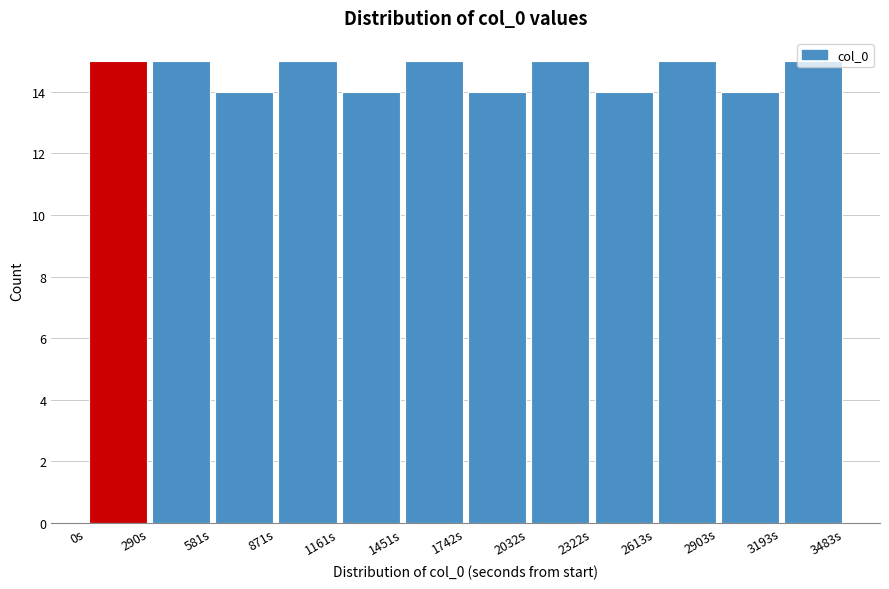

What is the height of the bar covering 1750 to 2050 on the x-axis? Neither the bar edges nor the heights are printed on the chart, so give them approximately, as read against the axes.

14